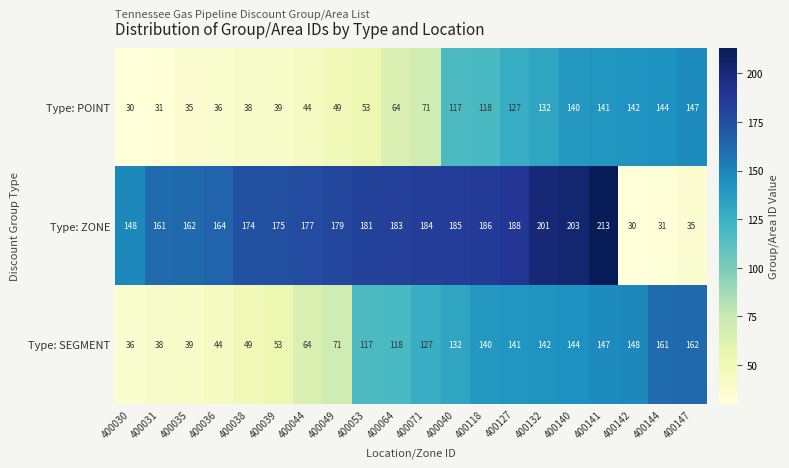

At which category is the sum across all series the highest?

400141